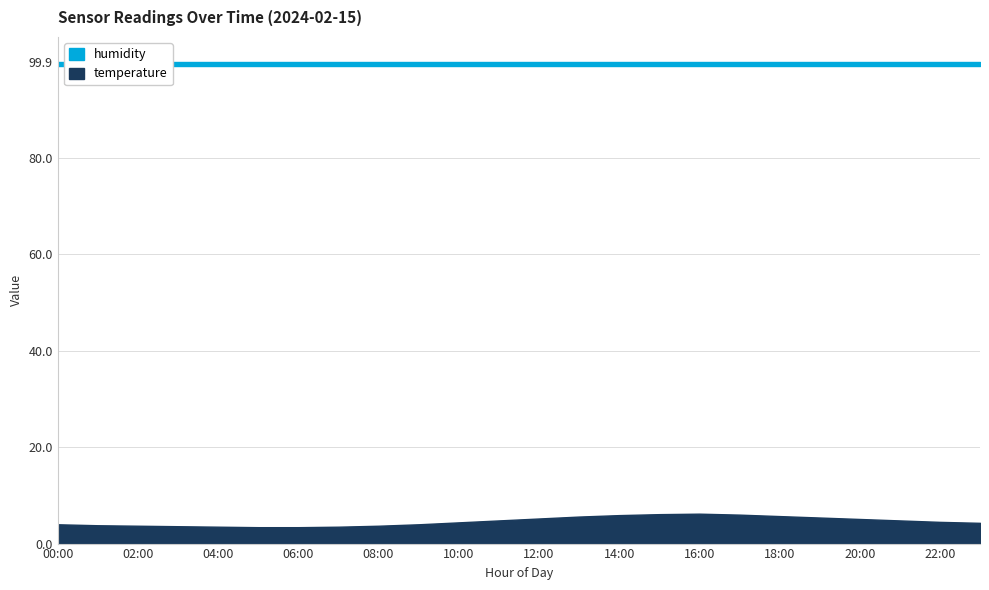

What is the smallest value displayed?

3.4